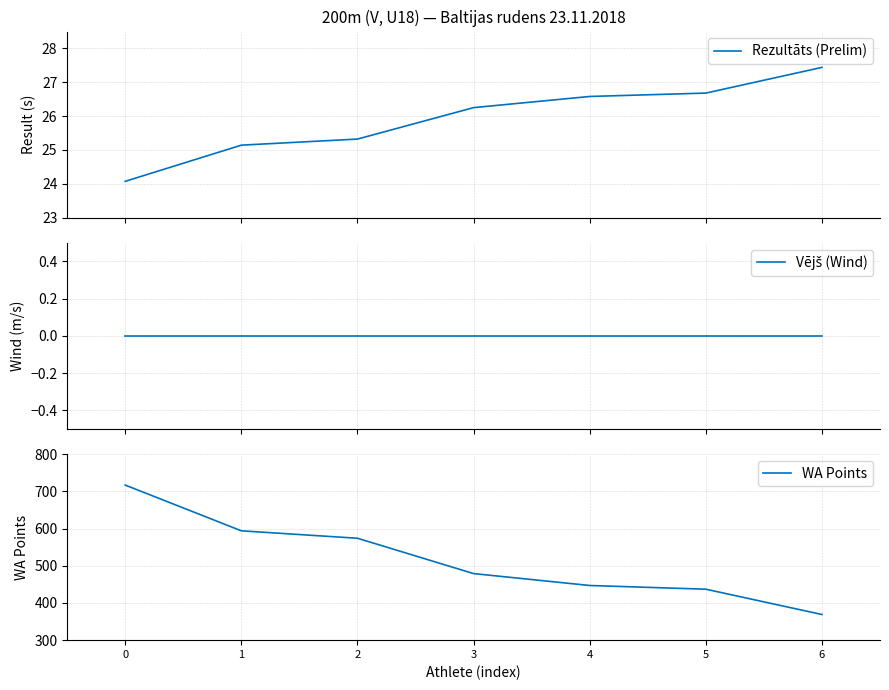

What is the greatest value displayed?

717.0